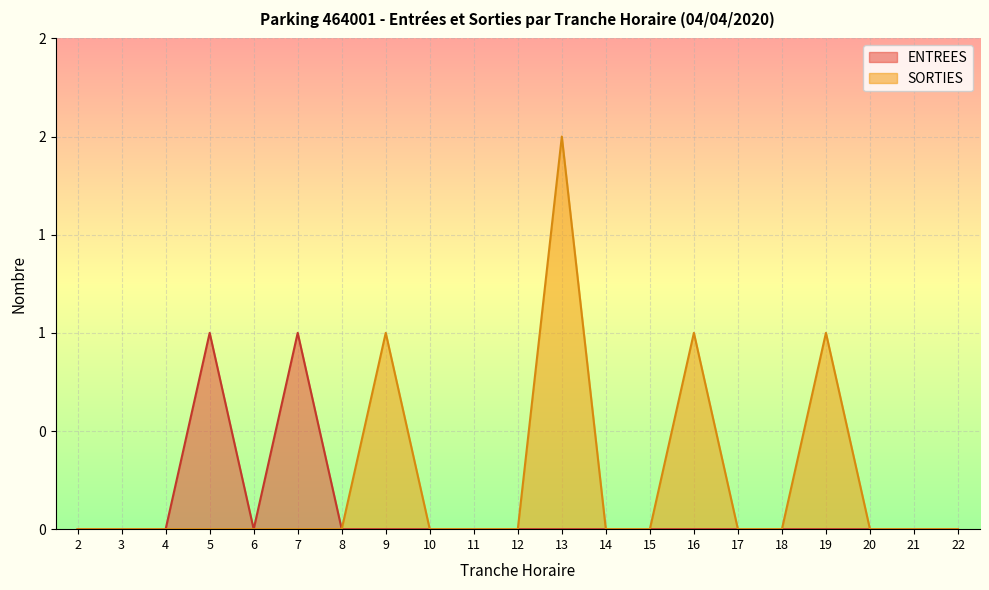

How many lines are shown in the chart?

2